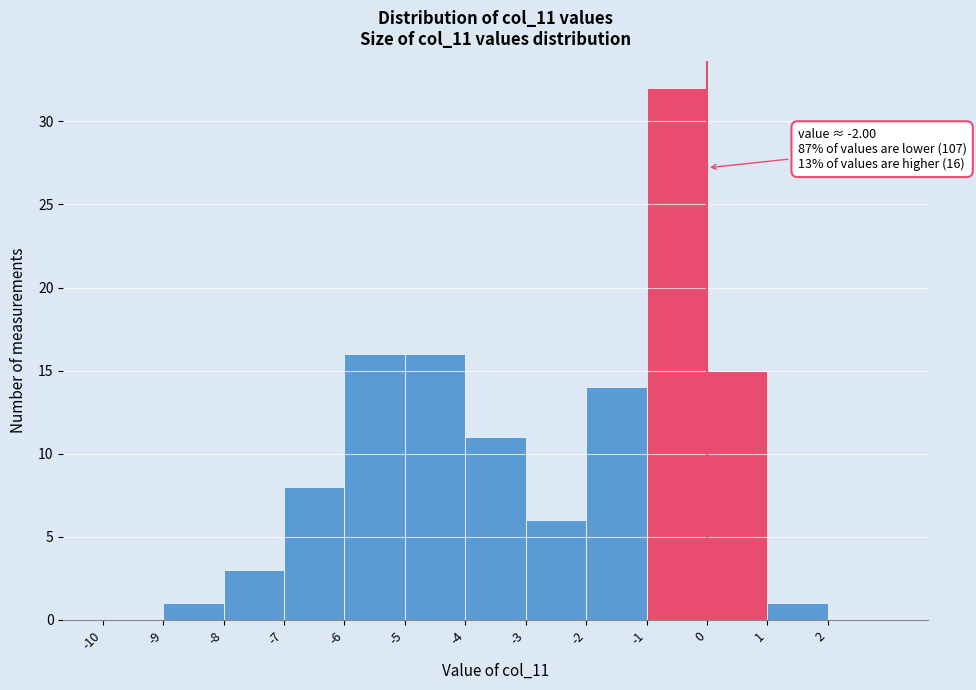

Which range on the x-axis has the tallest bar?

-1 to 0